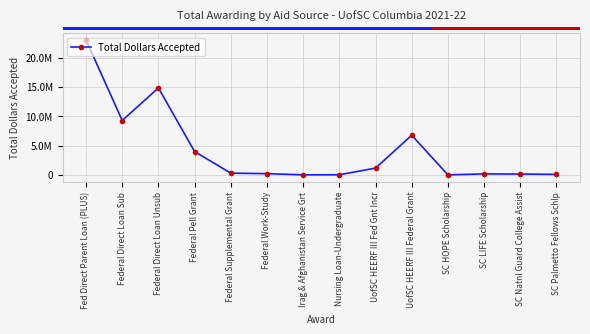

Reading right to left, list all the values displayed in this chart.

83400.0	138375.0	164372.0	2800.0	6763600.0	1152250.0	21893.0	6124.8	208226.0	296000.0	3970632.0	14828911.0	9269177.0	22975313.0